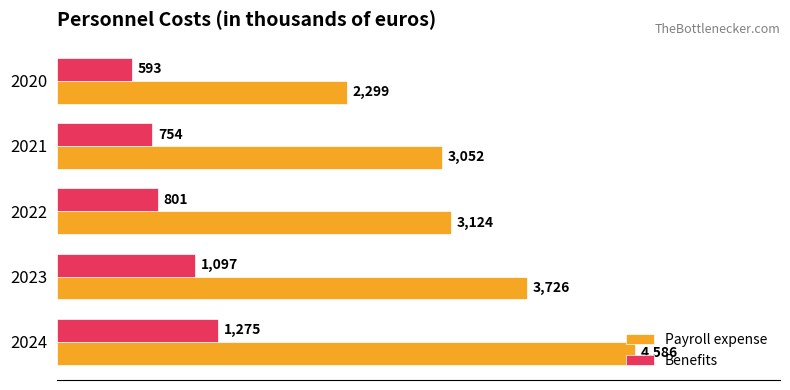

Which series has the largest total across all categories?

Payroll expense